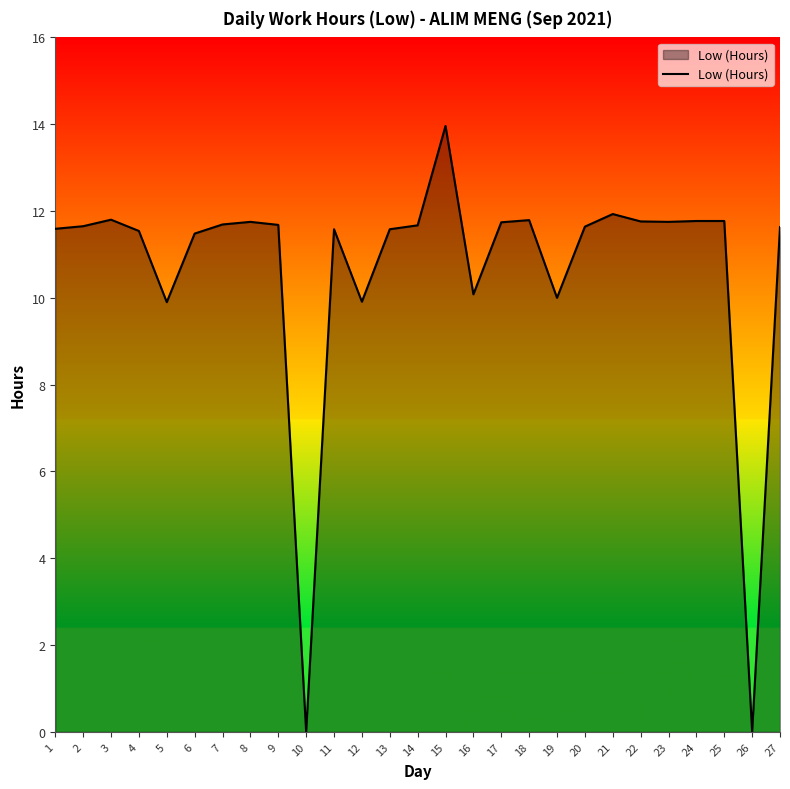

The chart shows a value of 11.6 at 13. True or false?

True